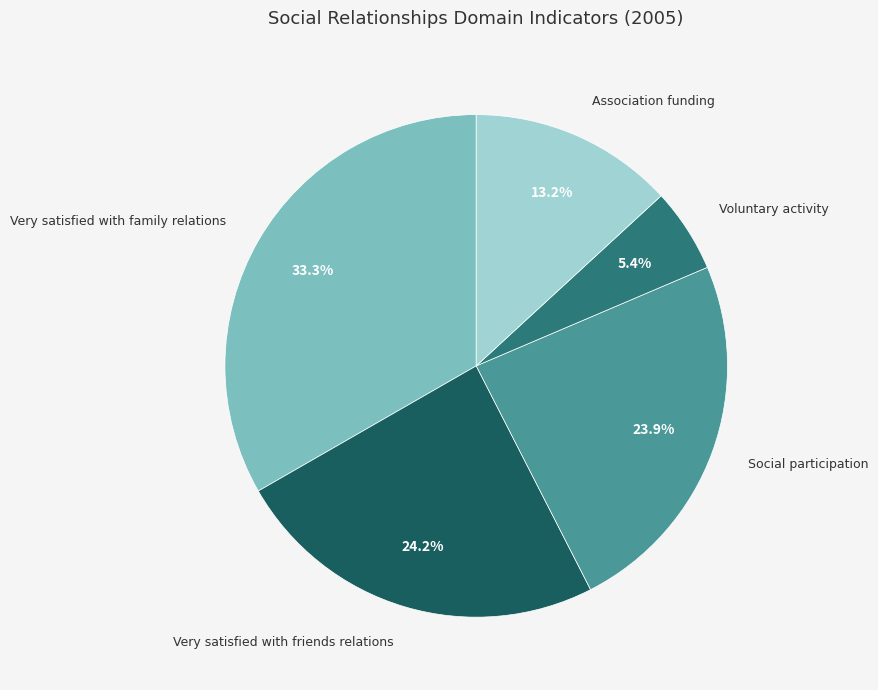

How many slices are in this pie chart?

5